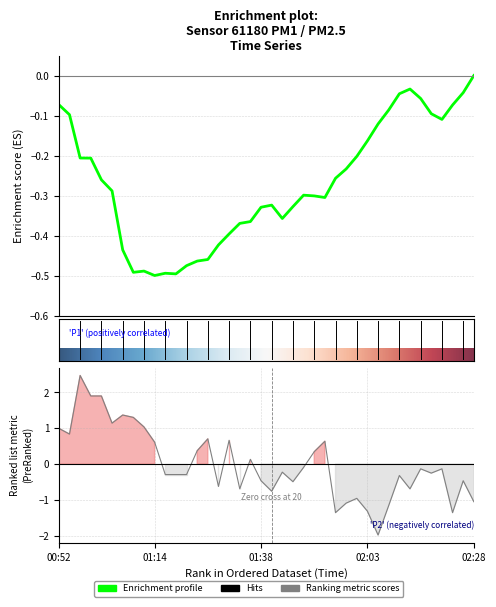

What position from the left is 18?

19